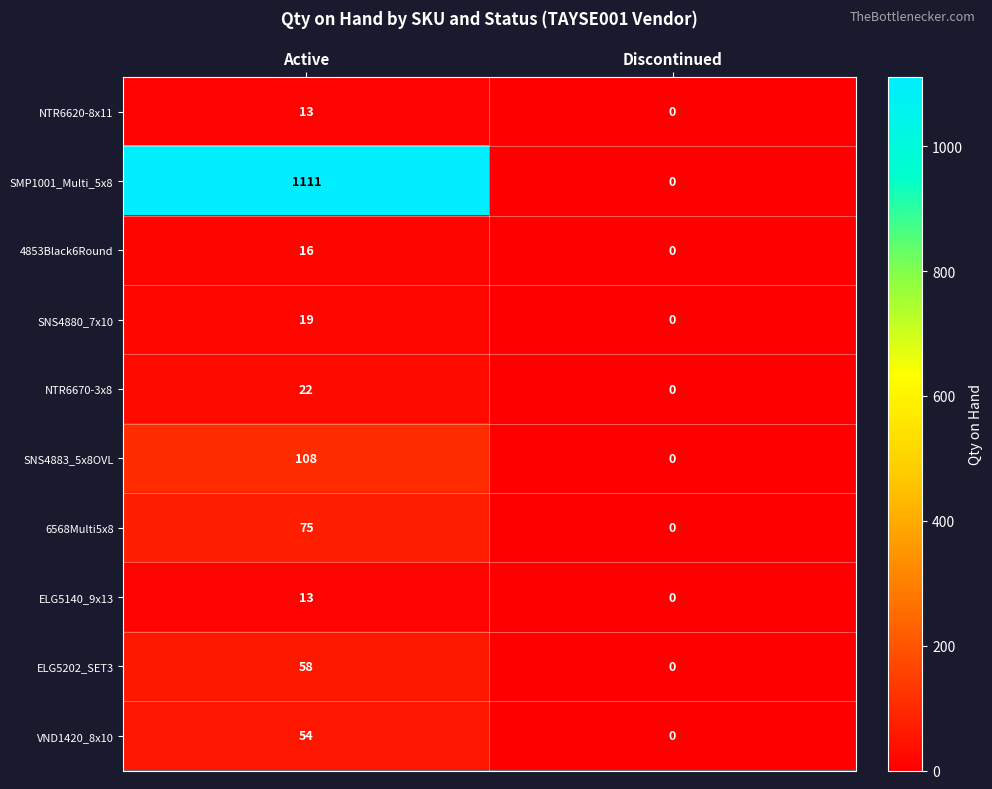

What is the difference between the SNS4880_7x10 values at Discontinued and Active?

19